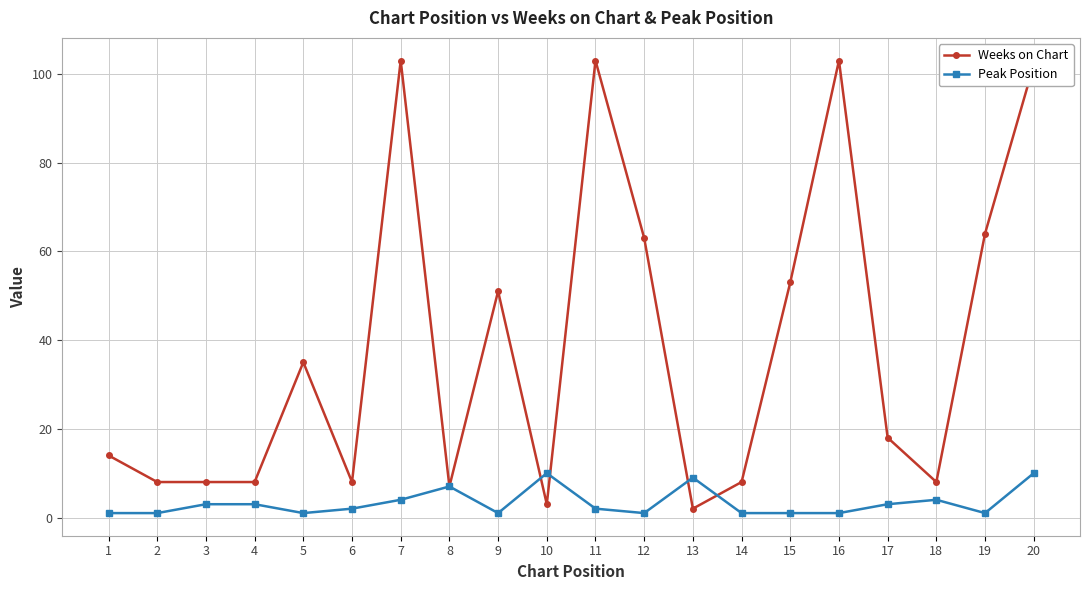

At which label does Weeks on Chart first exceed 18?

5